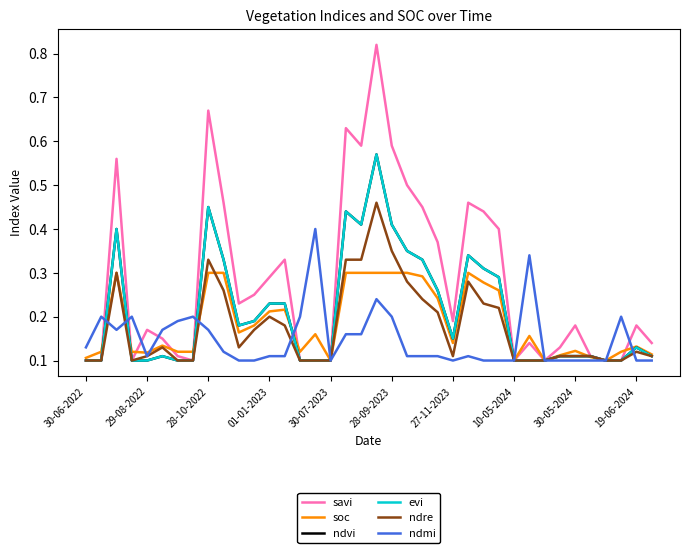

Is this an area chart (filled region under the line)?

No